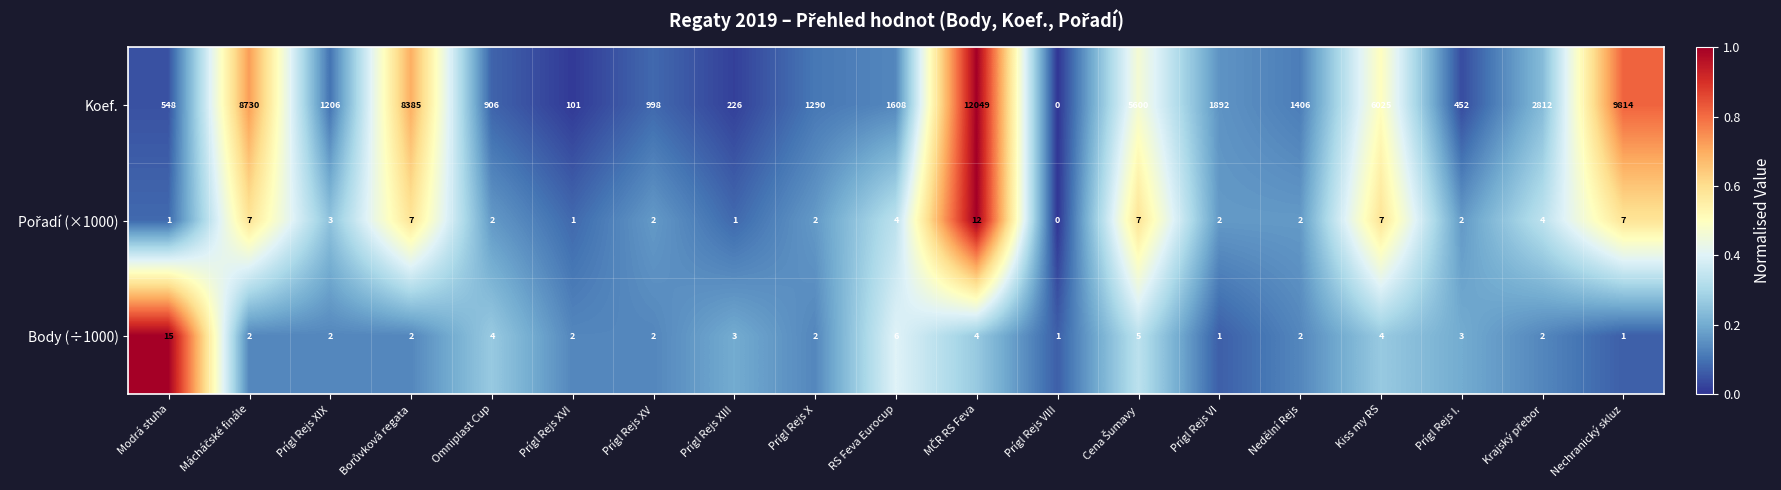

What is the spread (max minus min) of values at Prígl Rejs XVI?

100